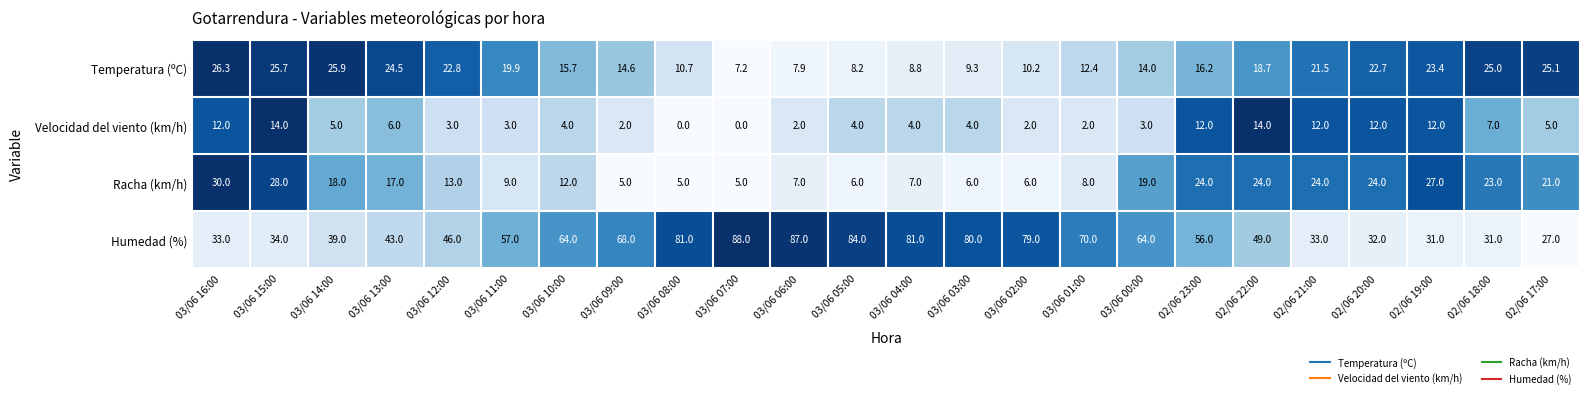

Rank the series at 03/06 12:00 from highest to lowest value.

Humedad (%), Temperatura (ºC), Racha (km/h), Velocidad del viento (km/h)